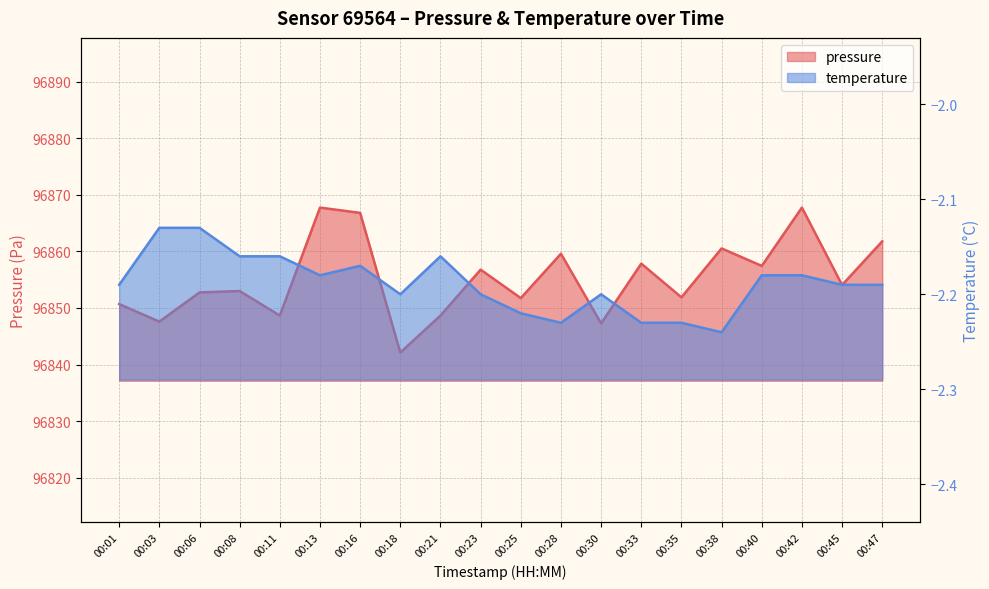

Reading left to right, extract all data points from this chart.

pressure: 96850.7	96847.6	96852.8	96853.0	96848.7	96867.8	96866.8	96842.1	96848.7	96856.8	96851.8	96859.6	96847.3	96857.8	96851.9	96860.5	96857.4	96867.8	96854.1	96861.8
temperature: -2.2	-2.1	-2.1	-2.2	-2.2	-2.2	-2.2	-2.2	-2.2	-2.2	-2.2	-2.2	-2.2	-2.2	-2.2	-2.2	-2.2	-2.2	-2.2	-2.2